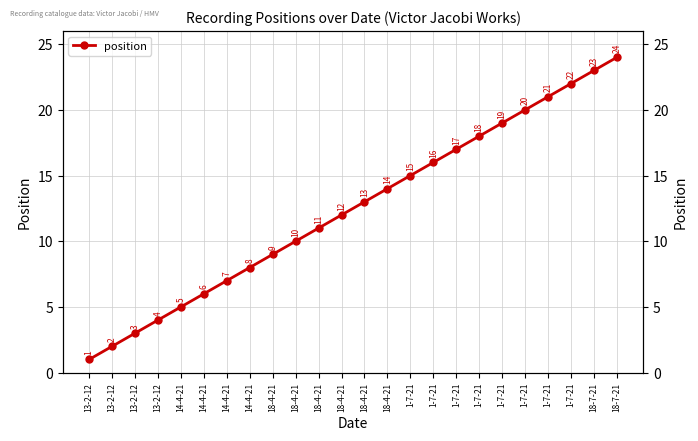

Reading left to right, extract all data points from this chart.

13-2-12=1	13-2-12=2	13-2-12=3	13-2-12=4	14-4-21=5	14-4-21=6	14-4-21=7	14-4-21=8	18-4-21=9	18-4-21=10	18-4-21=11	18-4-21=12	18-4-21=13	18-4-21=14	1-7-21=15	1-7-21=16	1-7-21=17	1-7-21=18	1-7-21=19	1-7-21=20	1-7-21=21	1-7-21=22	18-7-21=23	18-7-21=24